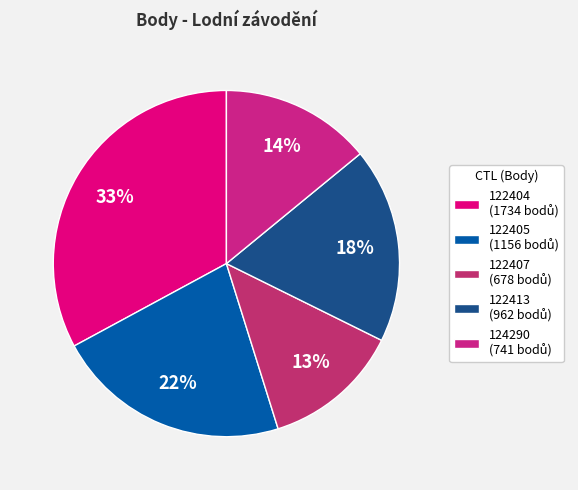

Rank the categories by value from lowest to highest.

122407, 124290, 122413, 122405, 122404